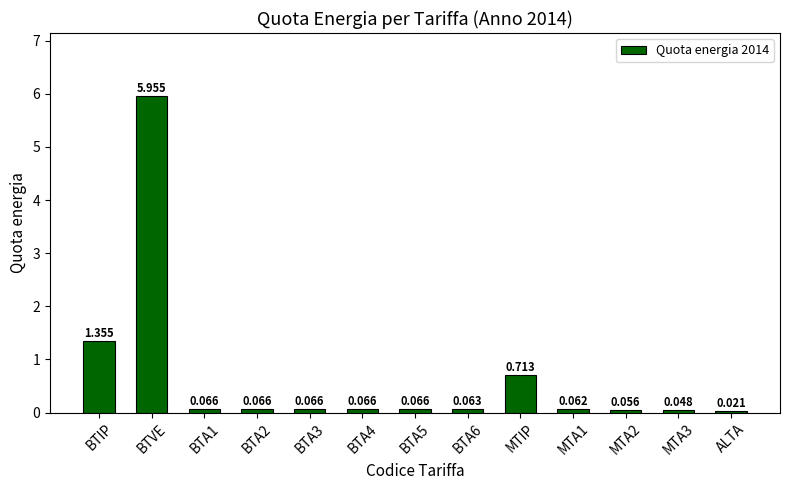

Which category has the highest value across all series?

BTVE